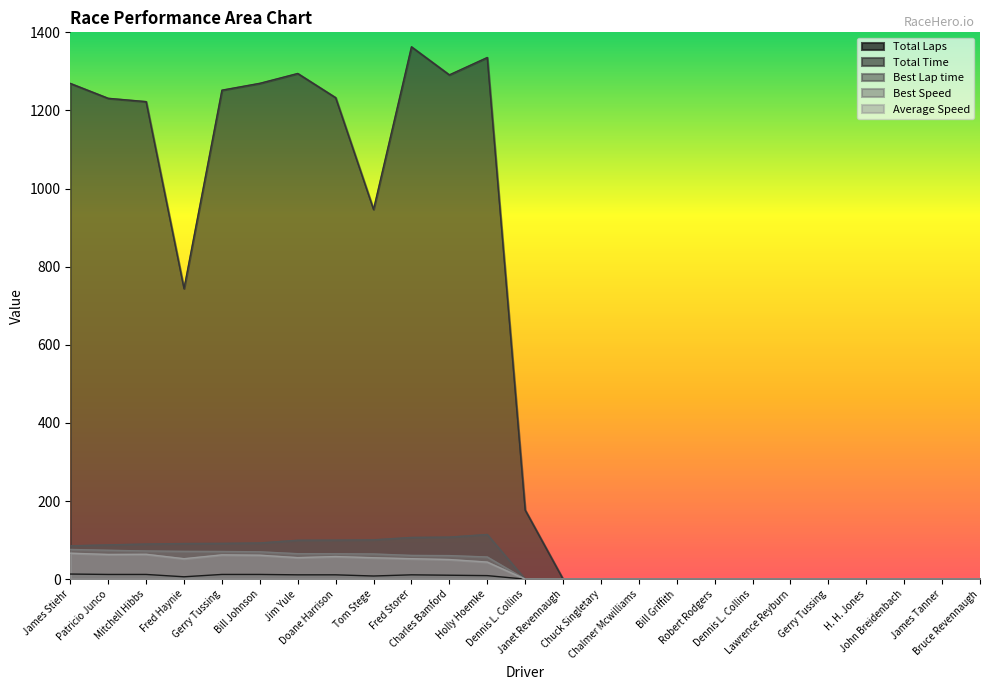

True or false: Average Speed has more than 2 points higher than both neighbors.

True